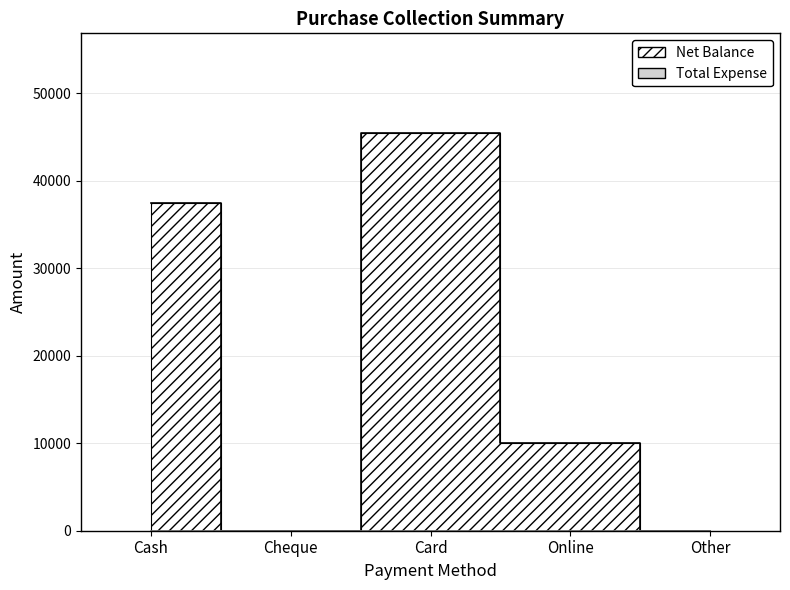

At which category does the chart reach its minimum across all series?

Cheque